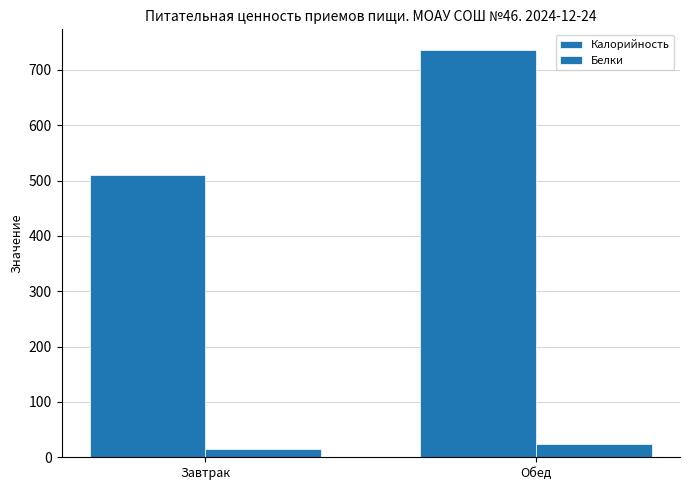

At which label does Калорийность reach its peak?

Обед